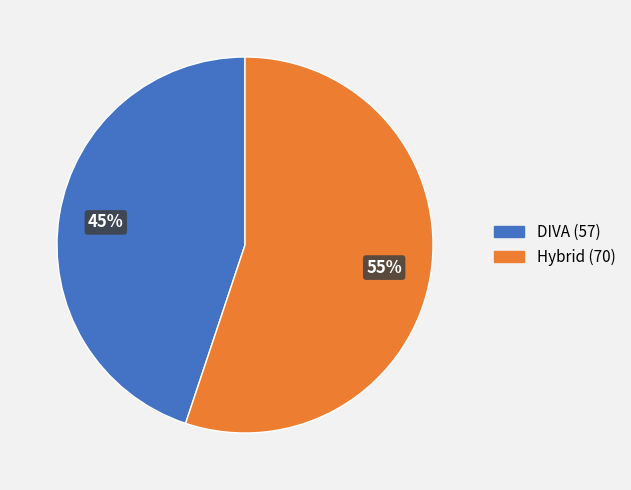

How many slices are in this pie chart?

2